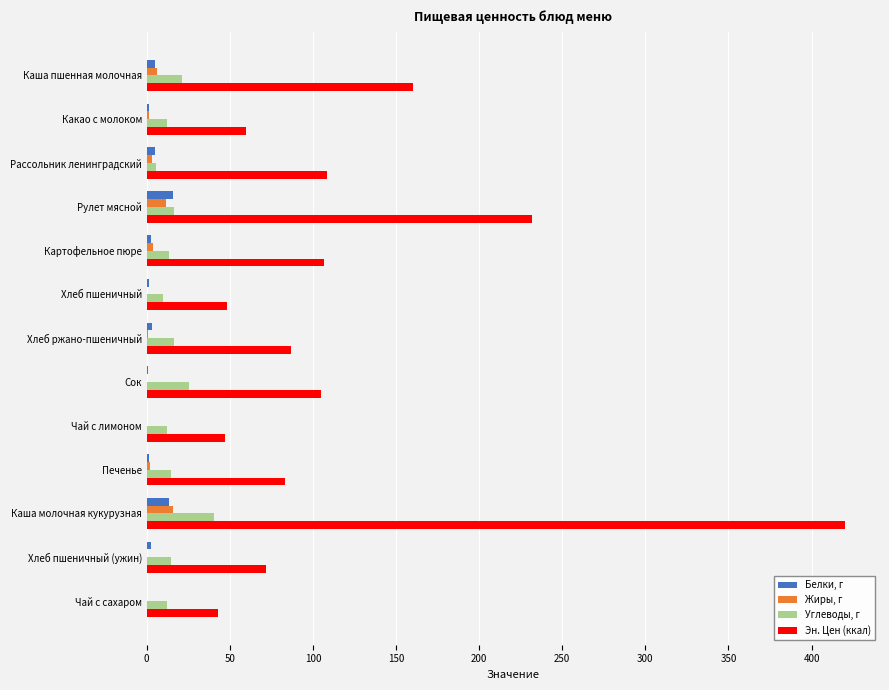

Between Каша пшенная молочная and Какао с молоком, which series saw the biggest shift?

Эн. Цен (ккал)